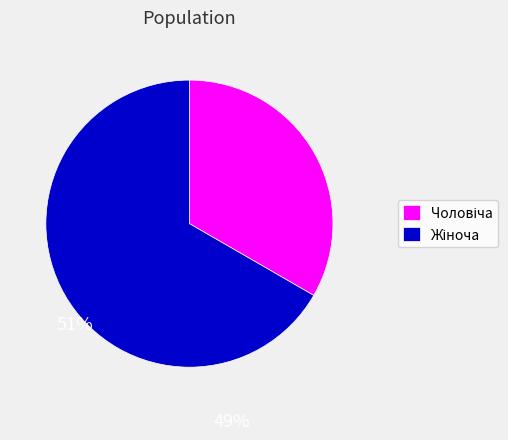

Is there a majority slice in this chart?

Yes